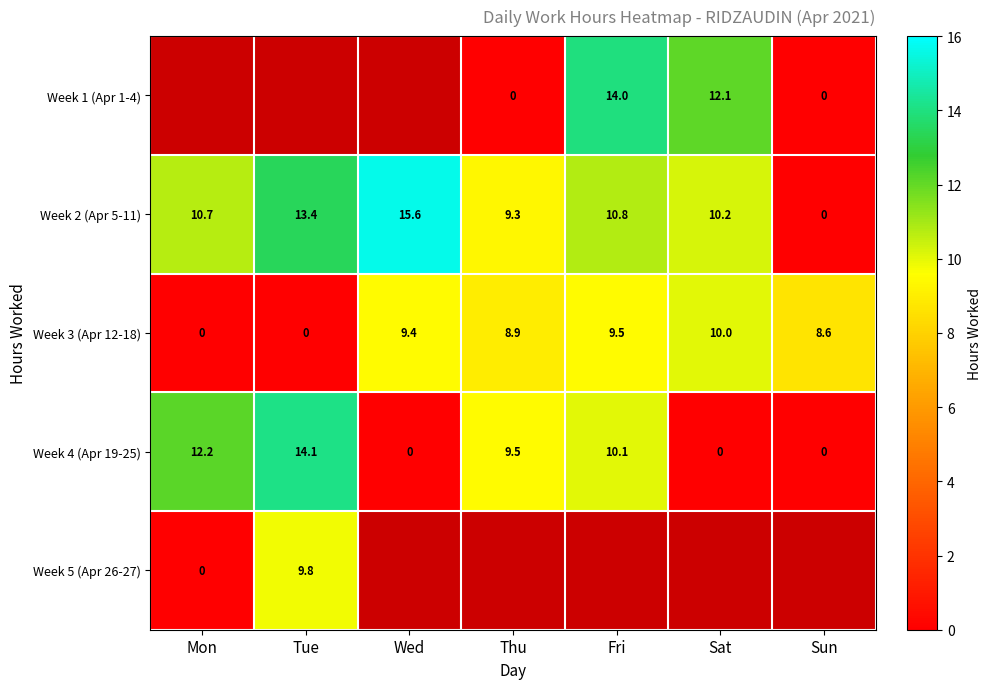

How many series are shown in this chart?

5